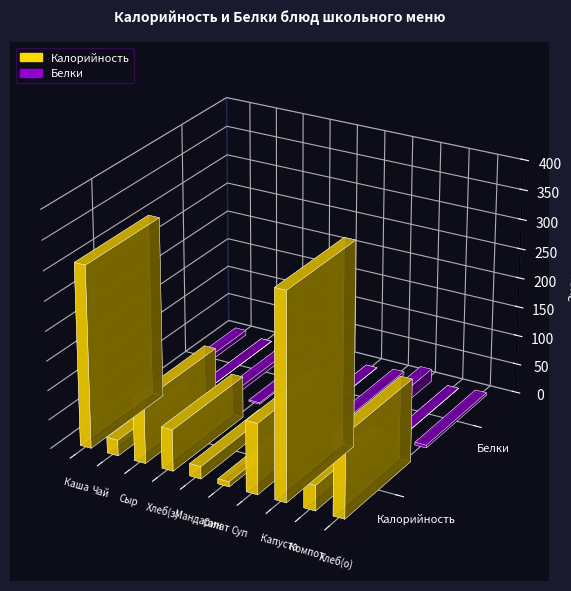

List the labels in order of Калорийность value, largest first.

Капуста тушеная с мясом, Каша вязкая молочная с изюмом, Хлеб пшеничный (обед), Суп картофельный с макаронными изделиями, Сыр твердых сортов в нарезке, Хлеб пшеничный (завтрак), Компот из вишни, Чай с сахаром, Мандарин, Салат в нарезке